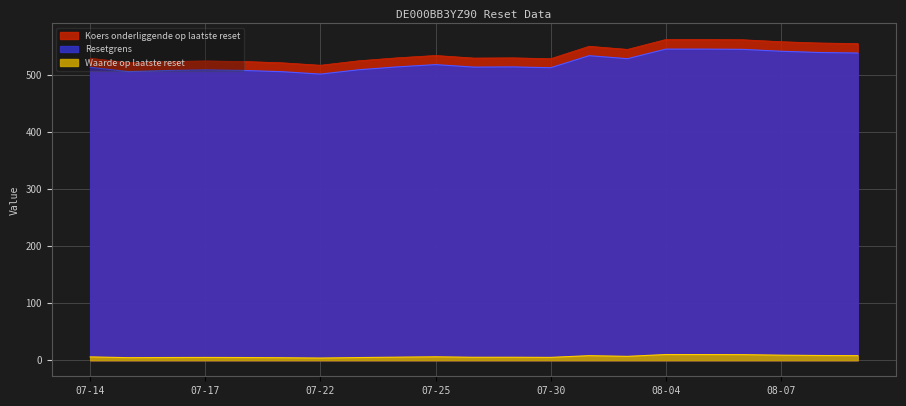

What is the label of the 5th point from the right?

2025-08-05